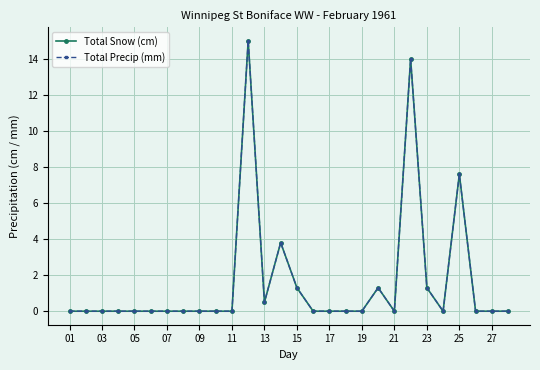

Does the chart have visible grid lines?

Yes